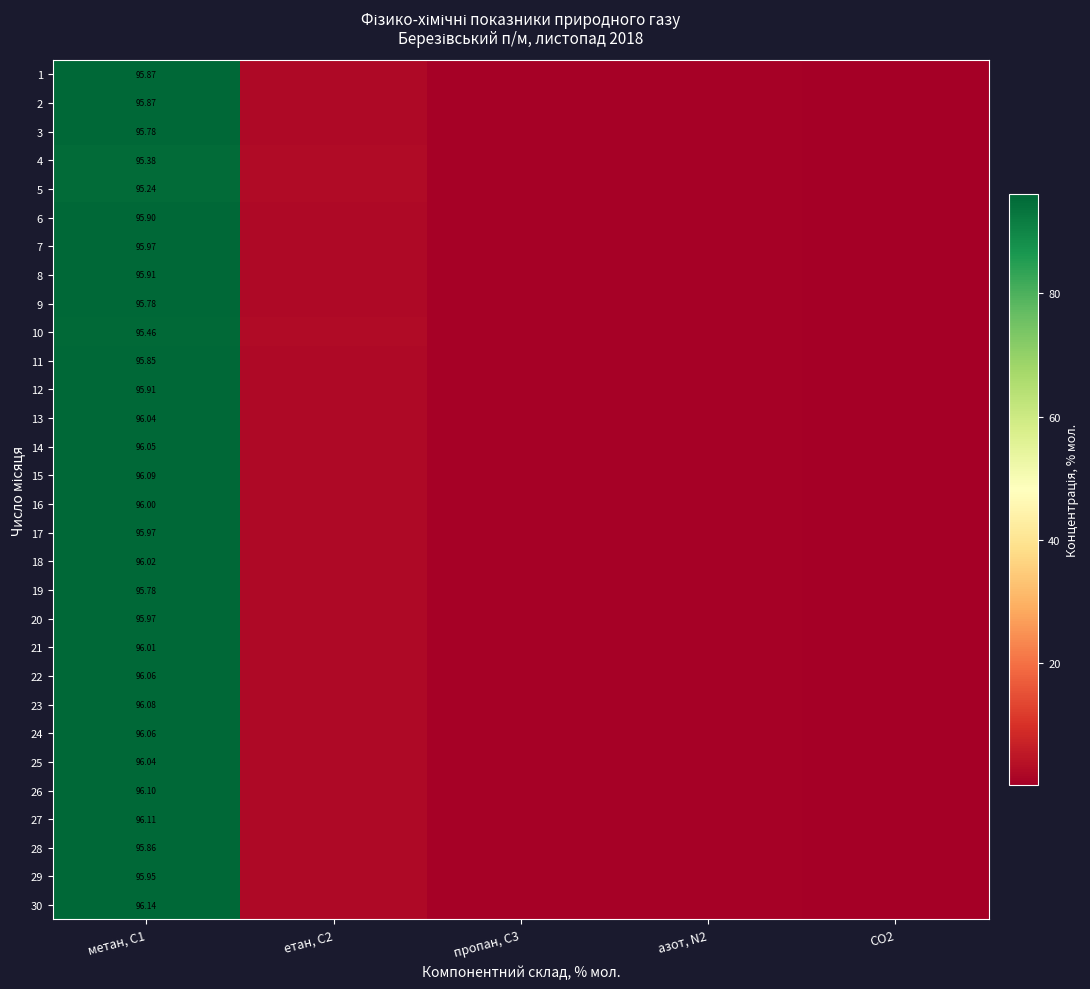

The 23 series shows 0.7 at пропан, C3. True or false?

True